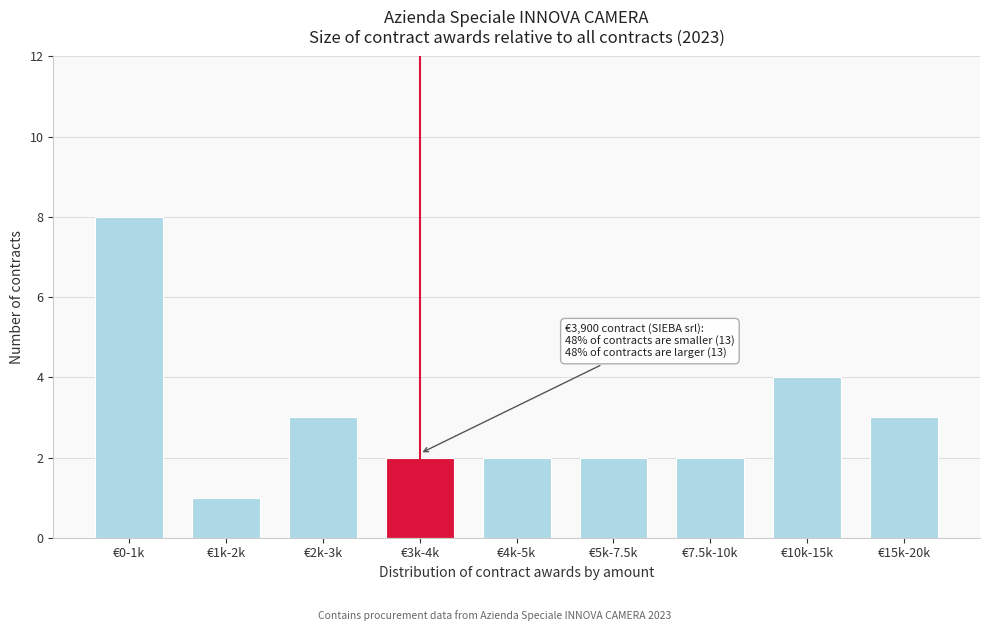

Reading left to right, what are all the values shown in this chart?

€0-1k=8	€1k-2k=1	€2k-3k=3	€3k-4k=2	€4k-5k=2	€5k-7.5k=2	€7.5k-10k=2	€10k-15k=4	€15k-20k=3